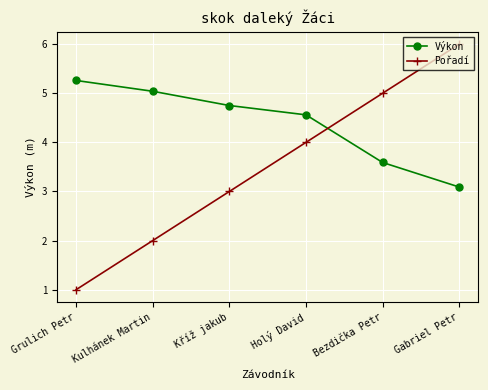

How many data points does each series have?

6